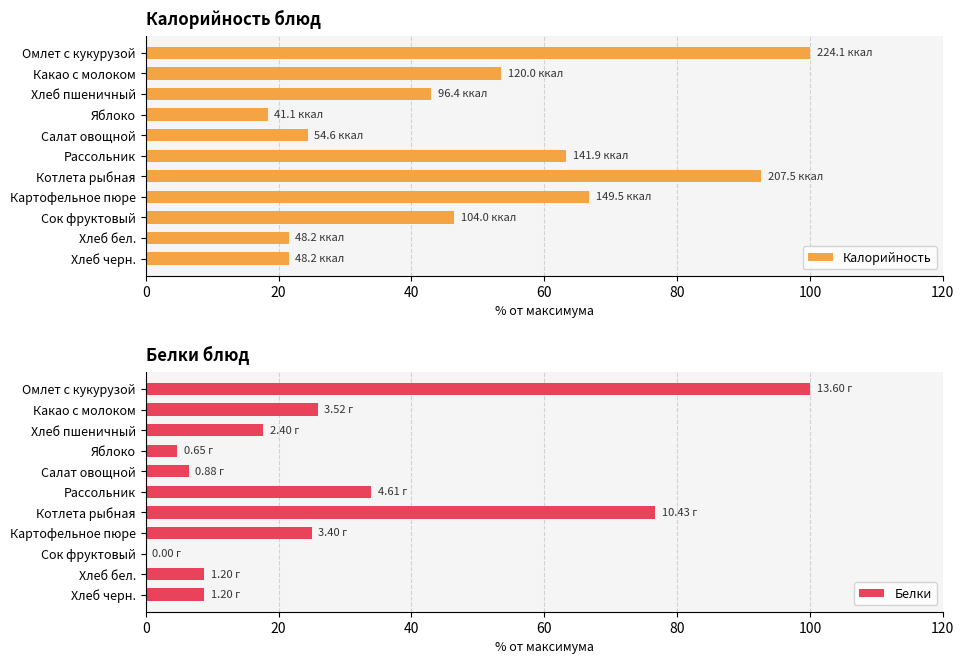

What is the highest value of the Калорийность series?

100.0